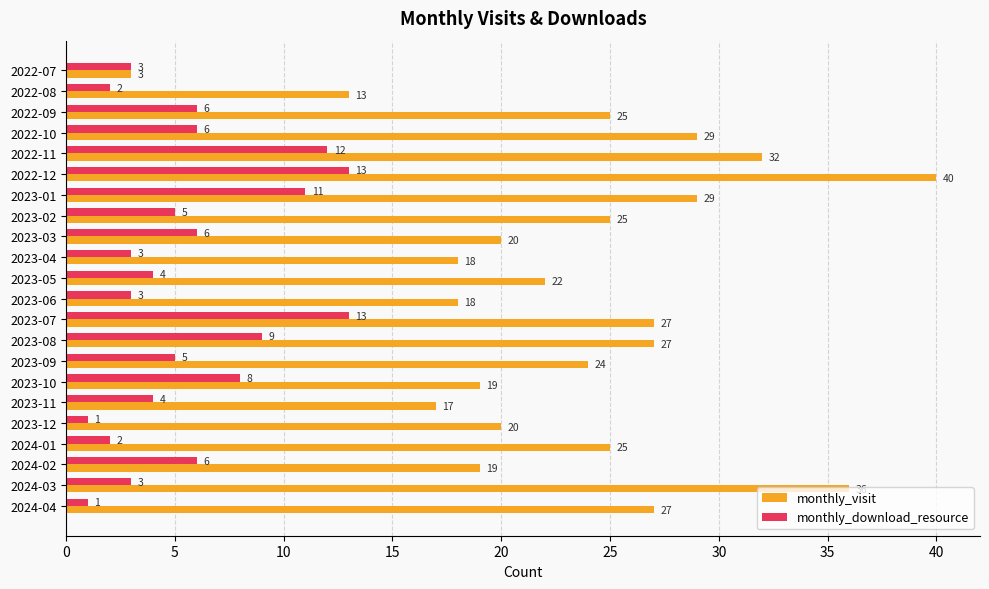

Which series has the largest range (max minus min)?

monthly_visit